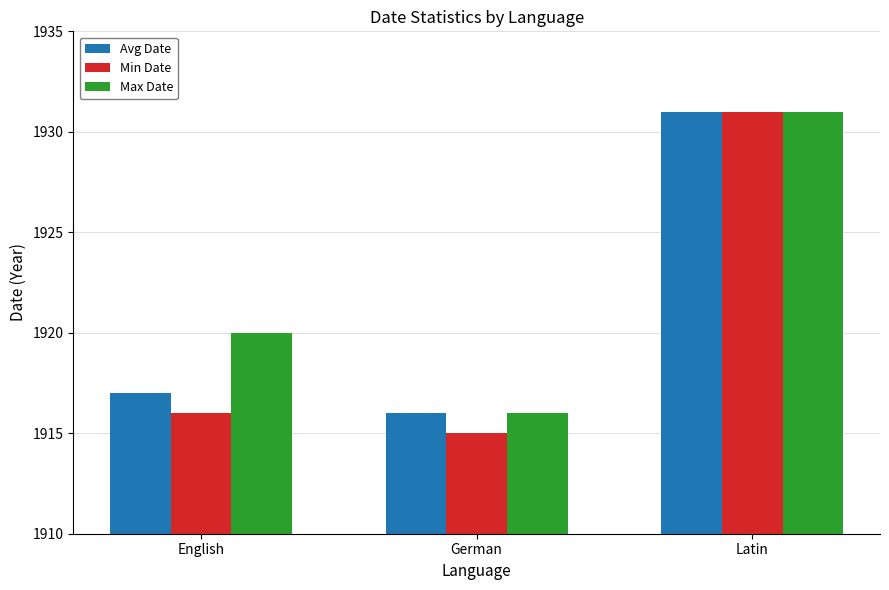

What is the total value across all series at Latin?

5793